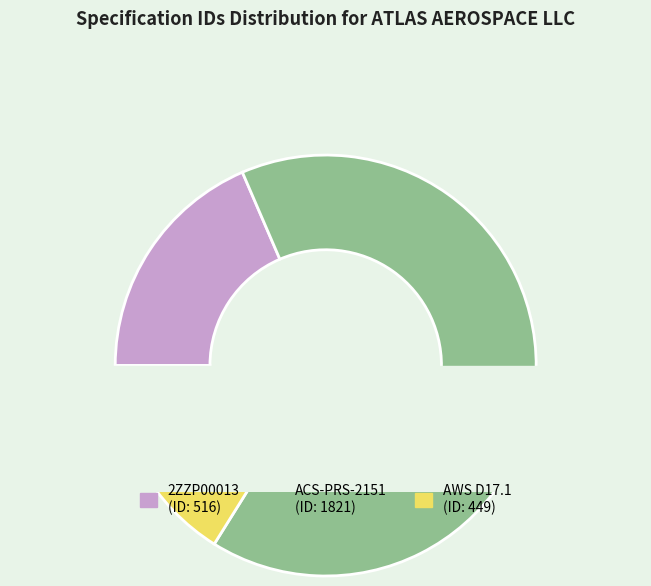

Do 2ZZP00013 and ACS-PRS-2151 together represent more than half of the pie?

Yes